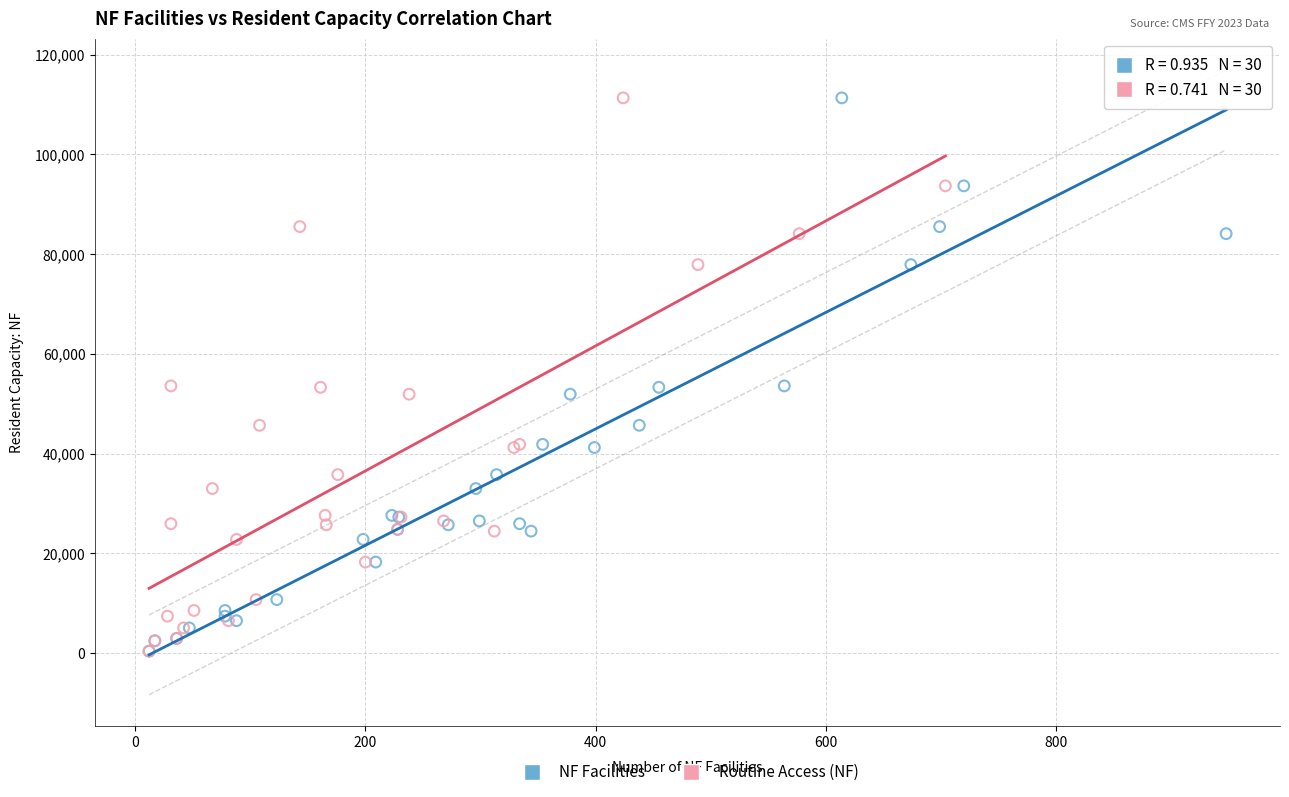

What are all the series names shown in the legend?

NF Facilities, Routine Access (NF)